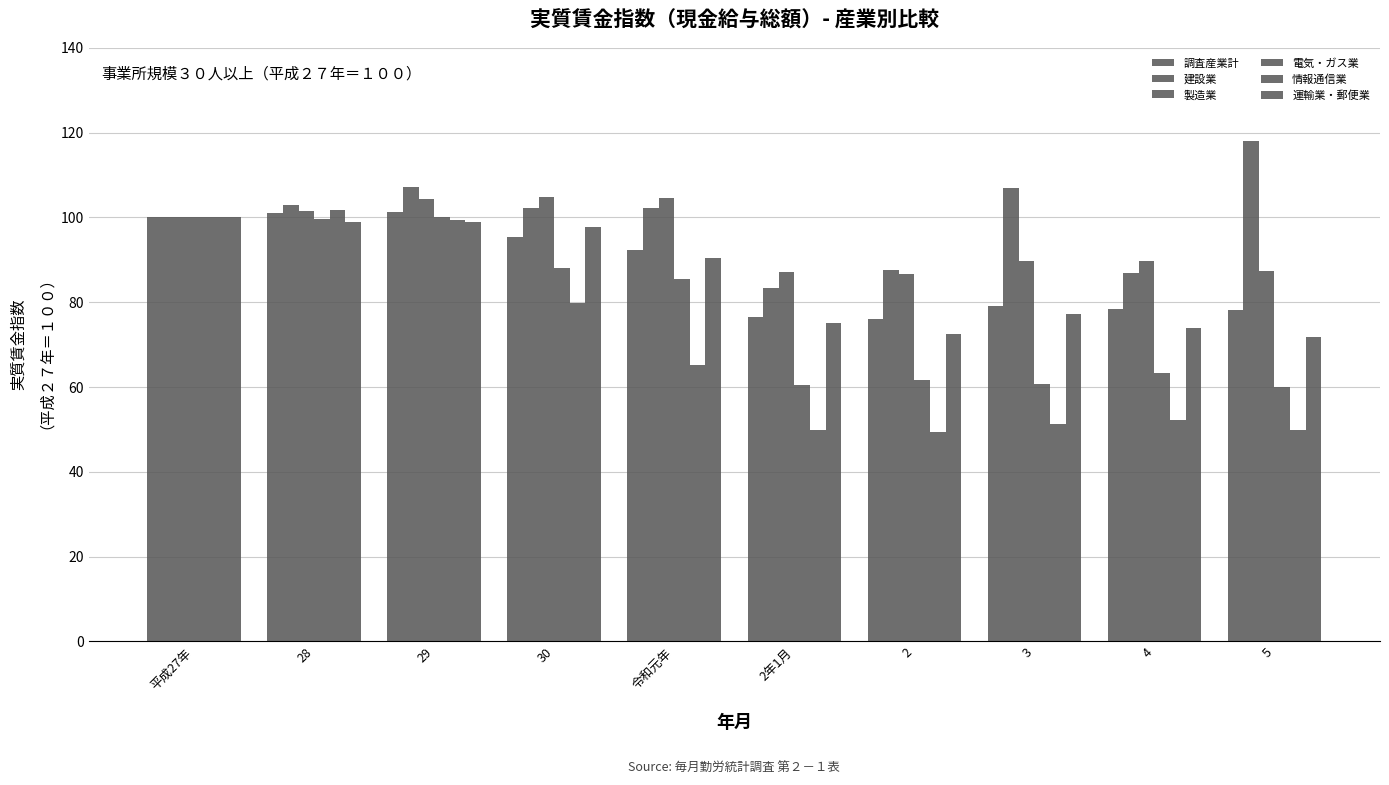

At which label does 運輸業・郵便業 reach its minimum?

5